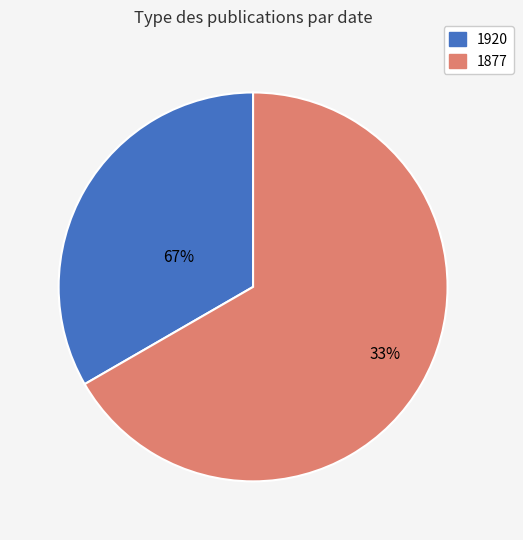

True or false: Annalen des K.K. Naturhistorischen Hofmuseum (1920) accounts for 34% of the total.

True